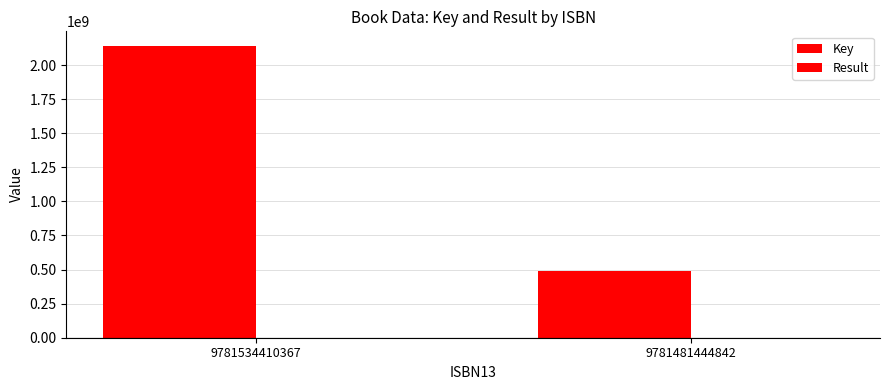

How many distinct data groups are displayed?

2